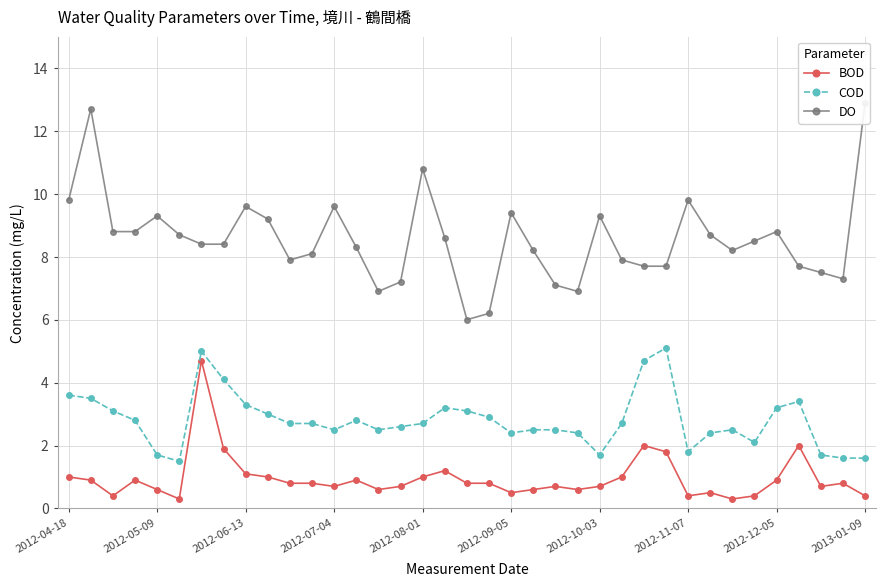

What is the lowest value of the COD series?

1.5